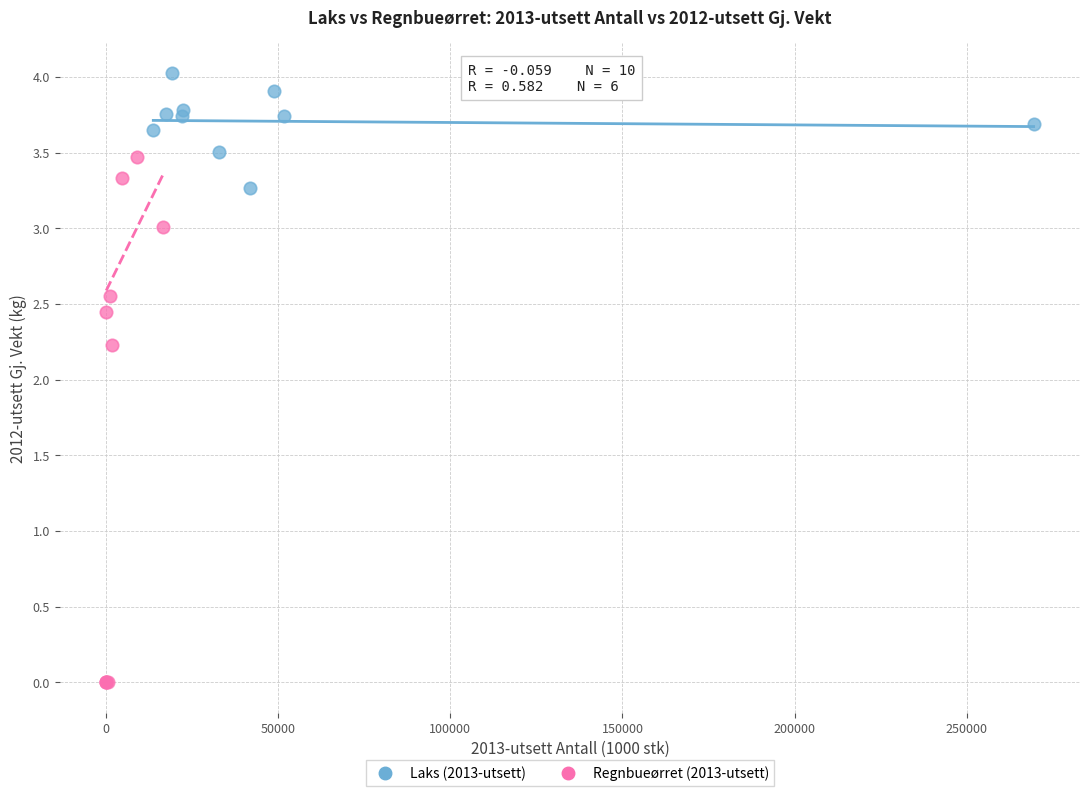

Which series has the widest spread of Y values?

Regnbueørret (2013-utsett)